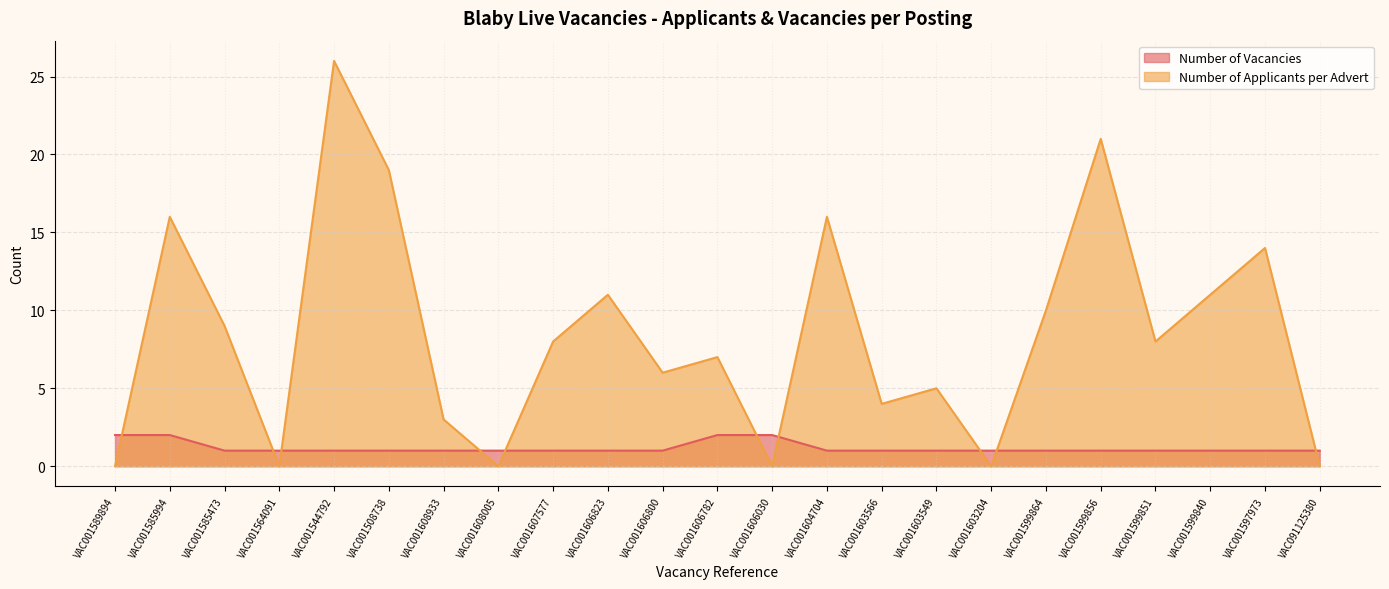

What value does the Number of Vacancies series have at VAC001603549?

1